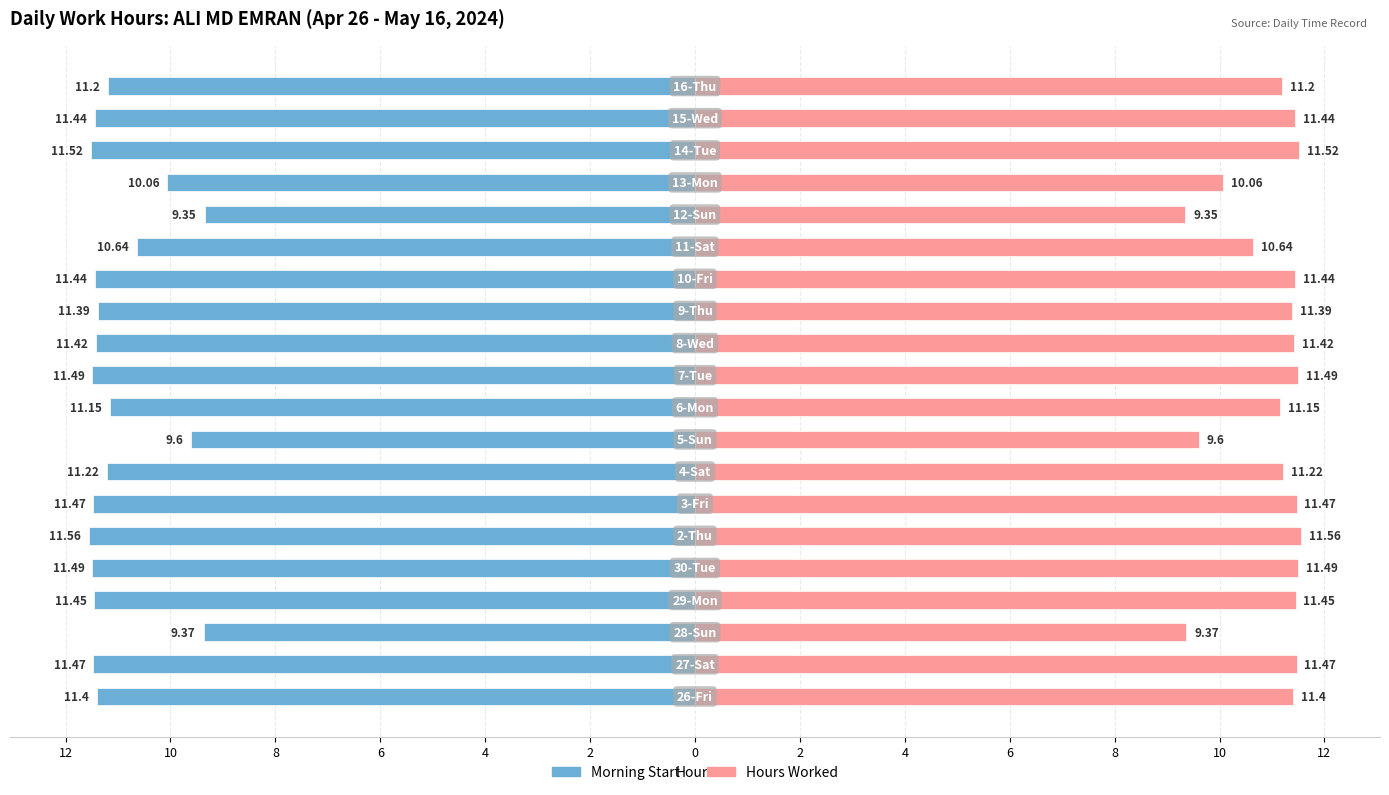

How many groups of bars are there?

20